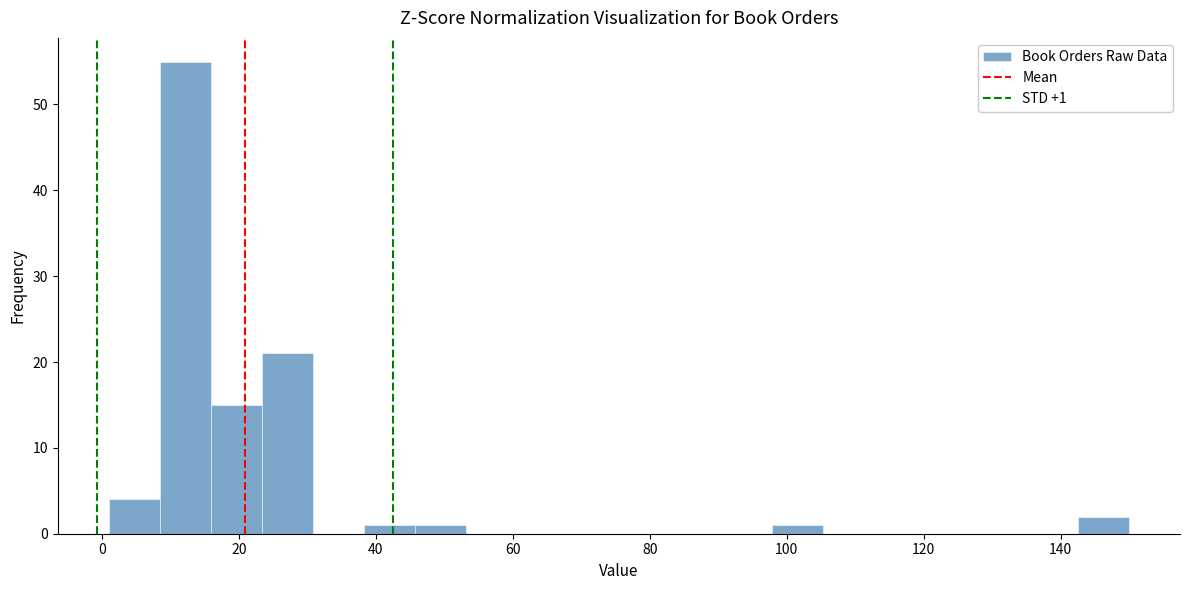

Around what value on the x-axis is the tallest bar? Give the approximate position of its centre, as read against the axis.

12